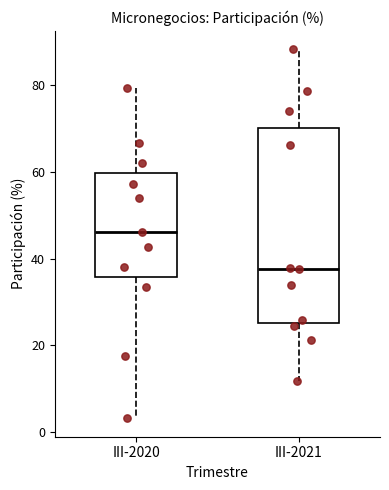

Which box's median line is the lowest?

III-2021